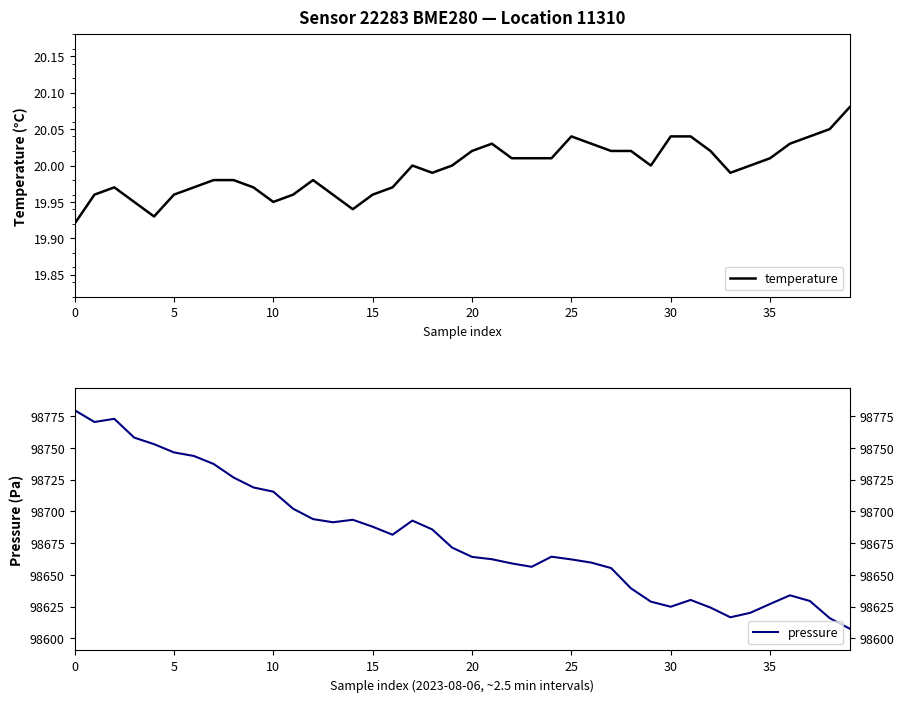

True or false: temperature and pressure intersect in this chart.

False